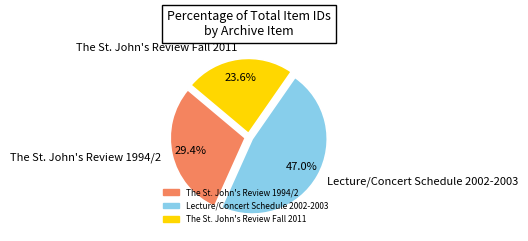

What is the ratio of the value at Lecture/Concert Schedule 2002-2003 to the value at The St. John's Review 1994/2?

1.6